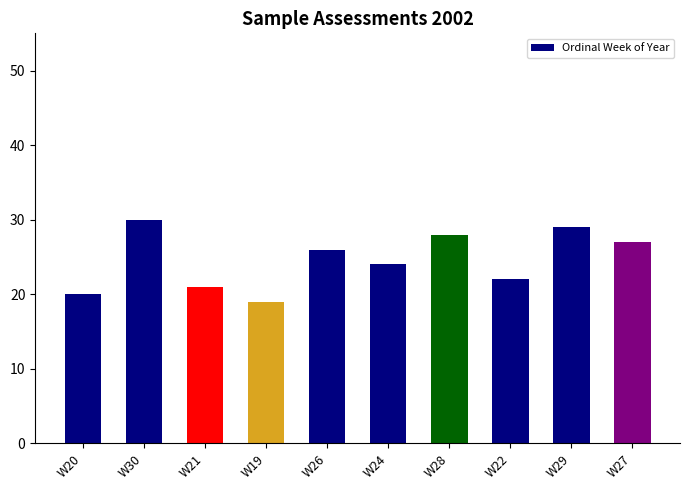

What position from the right is W22?

3